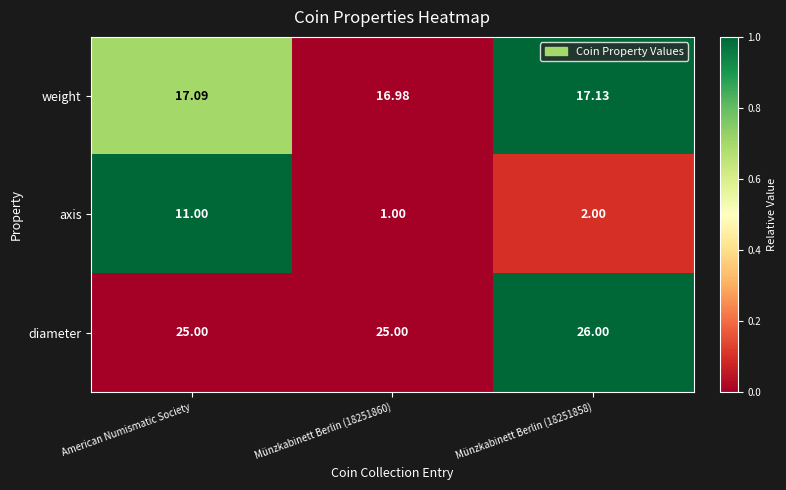

Which label corresponds to the largest value in the chart?

Münzkabinett Berlin (18251858)